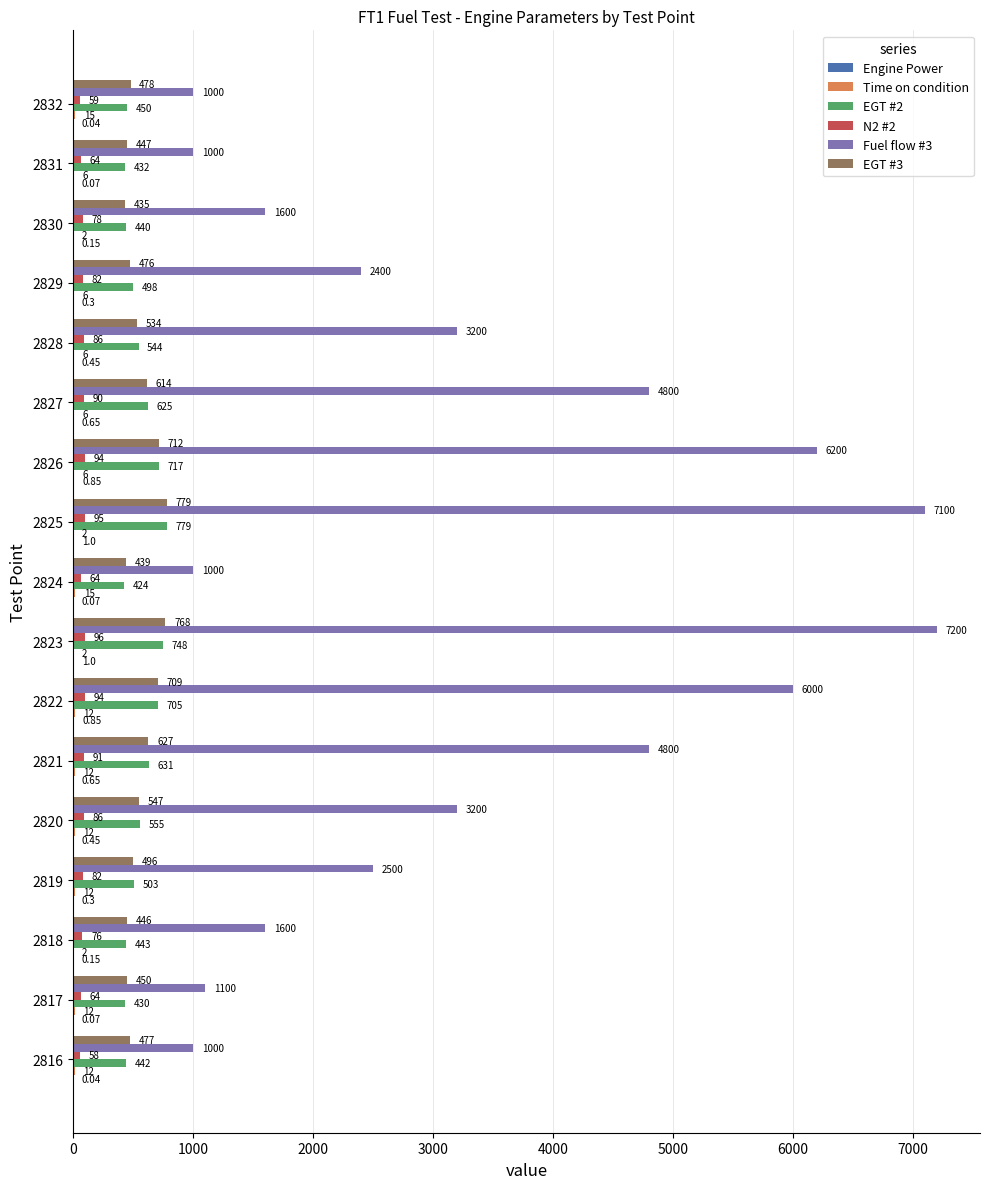

What is the average value of the EGT #2 series?

550.9